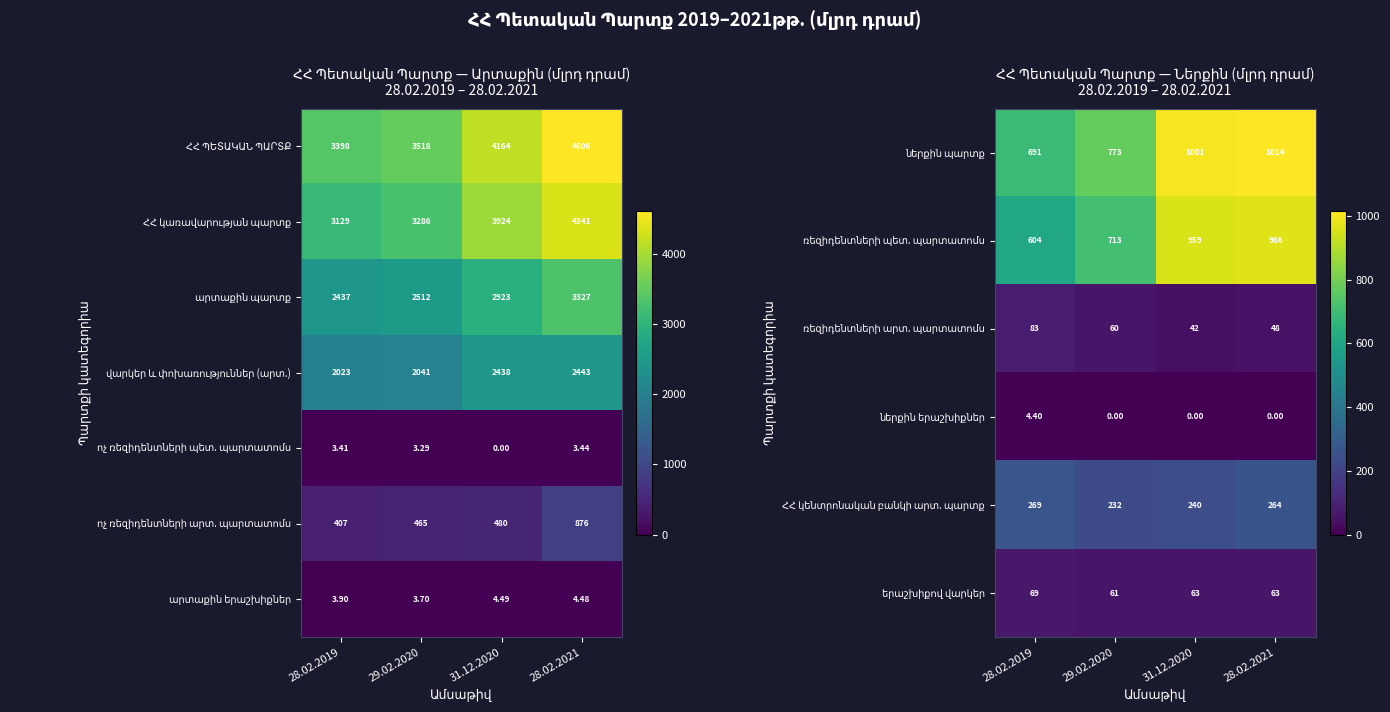

Between 28.02.2019 and 28.02.2021, which is larger?

28.02.2021